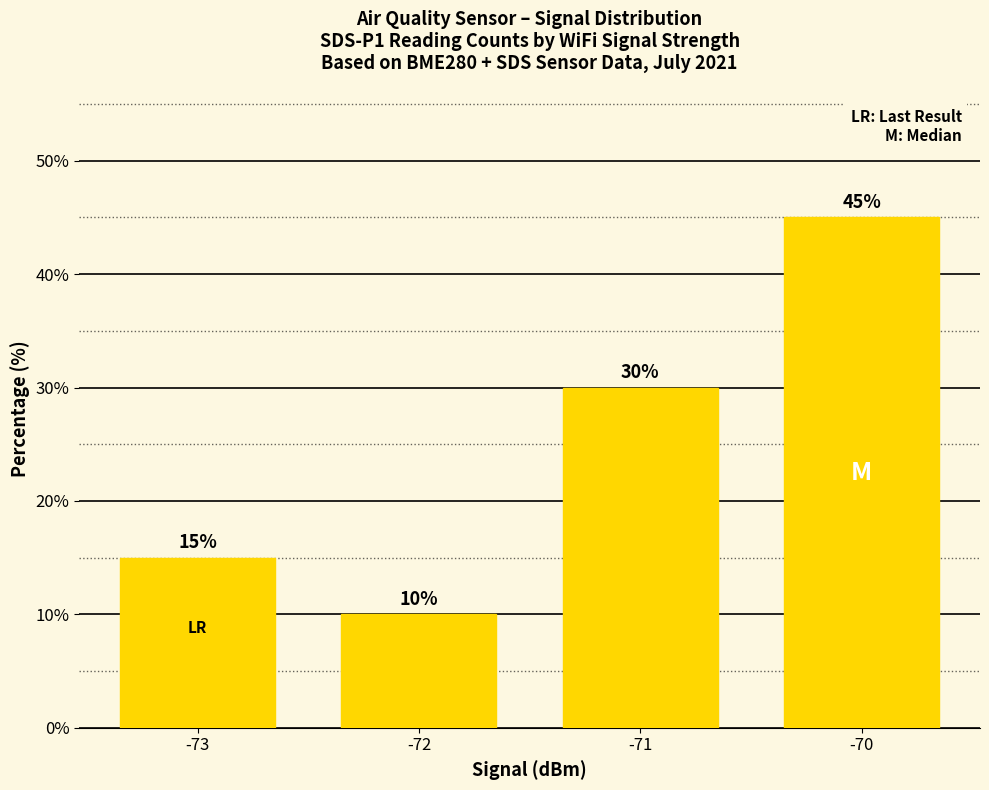

What is the ratio of the value at -73 to the value at -71?

0.5